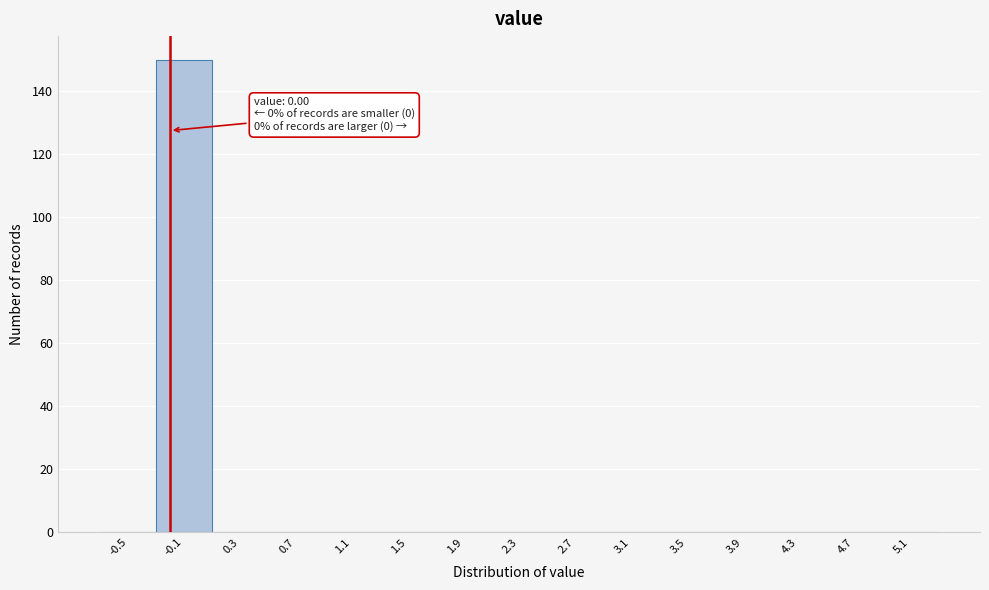

Reading right to left, extract all data points from this chart.

5.1=0	4.7=0	4.3=0	3.9=0	3.5=0	3.1=0	2.7=0	2.3=0	1.9=0	1.5=0	1.1=0	0.7=0	0.3=0	-0.1=150	-0.5=0